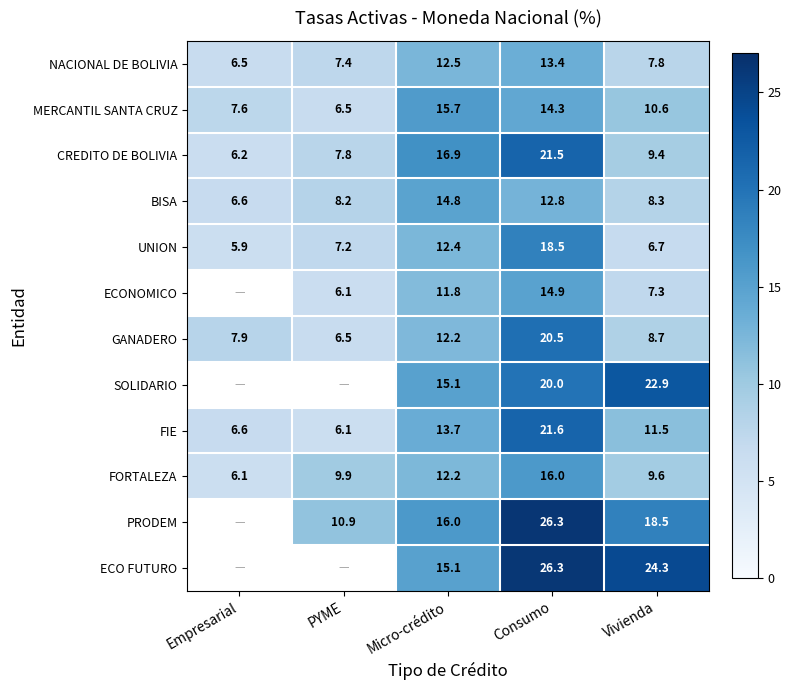

What is the sum of the BISA values at Consumo and Empresarial?

19.4